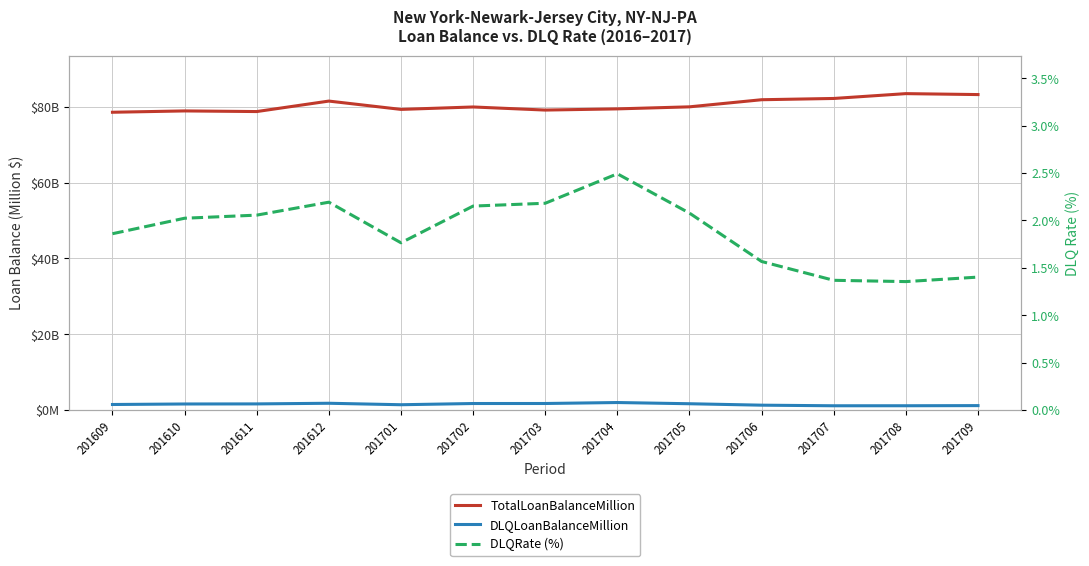

Is it true that DLQLoanBalanceMillion equals 1283.3 at 201706?

True